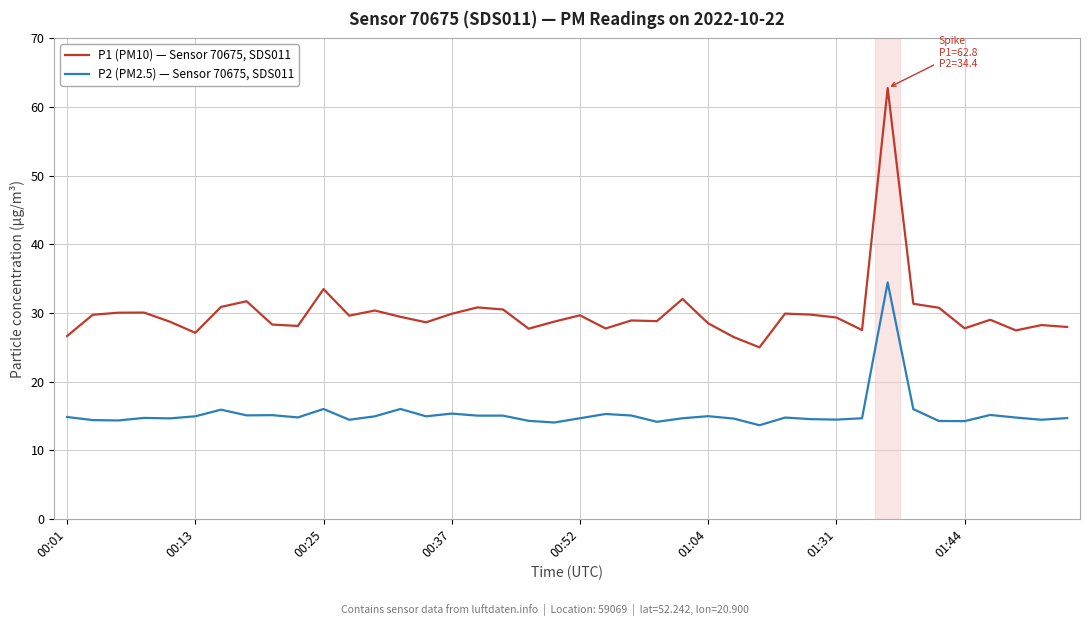

How many lines are shown in the chart?

2